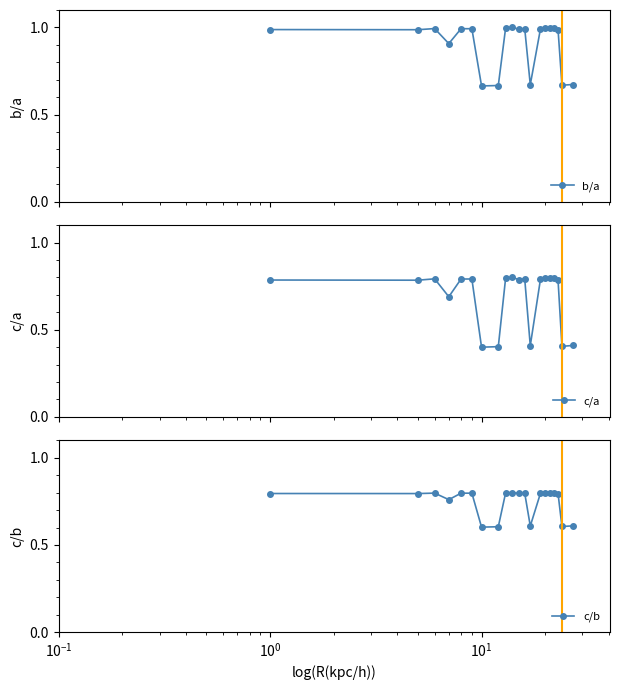

True or false: c/b and b/a intersect in this chart.

False